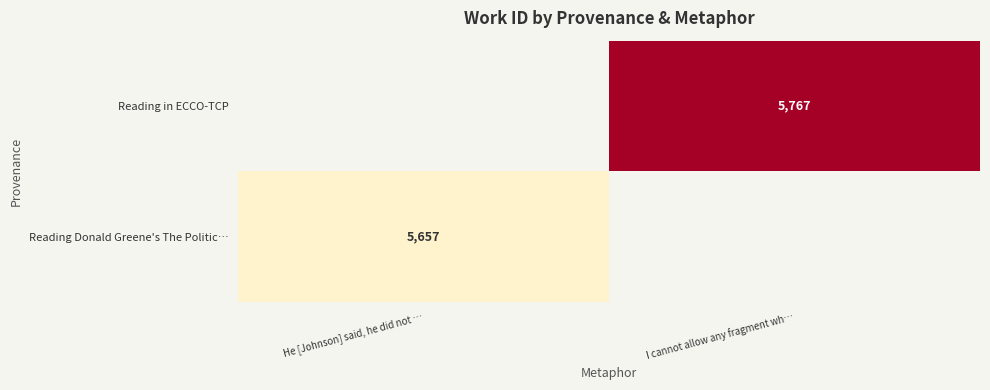

Is it true that Reading Donald Greene's The Politic… equals 5657 at He [Johnson] said, he did not …?

True